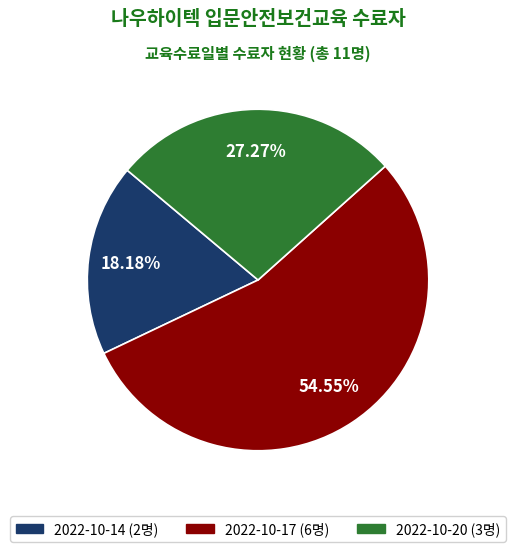

Does 2022-10-17 account for over 50% of the chart?

Yes